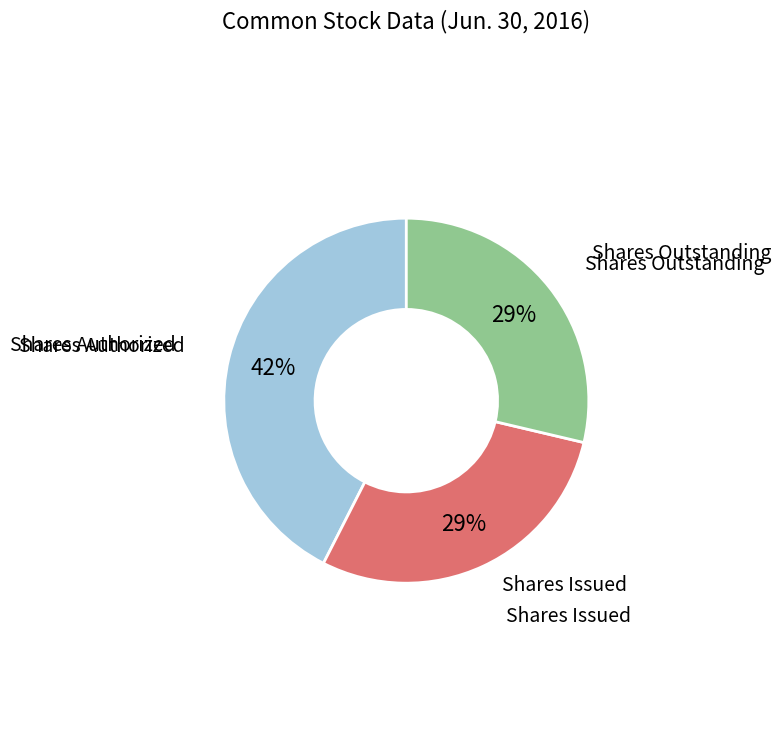

To the nearest percent, what is the average slice percentage?

33%